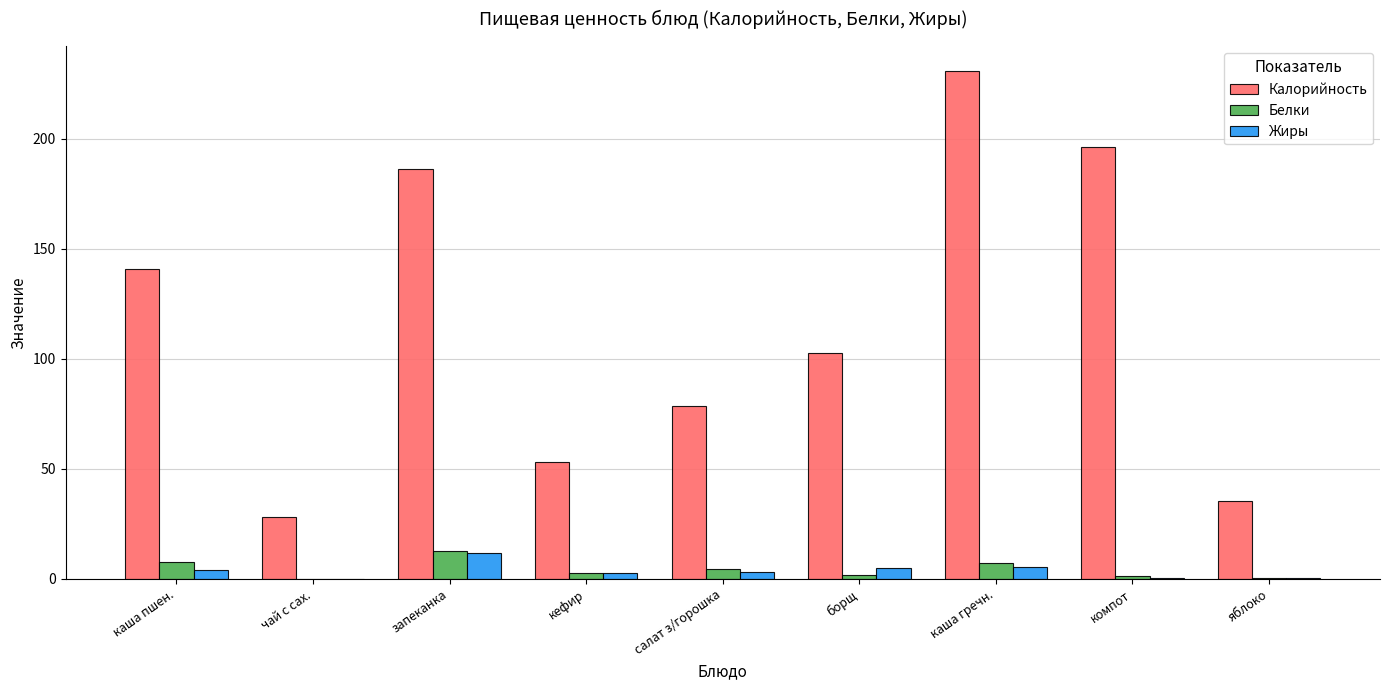

Which category has the highest value across all series?

каша гречн.